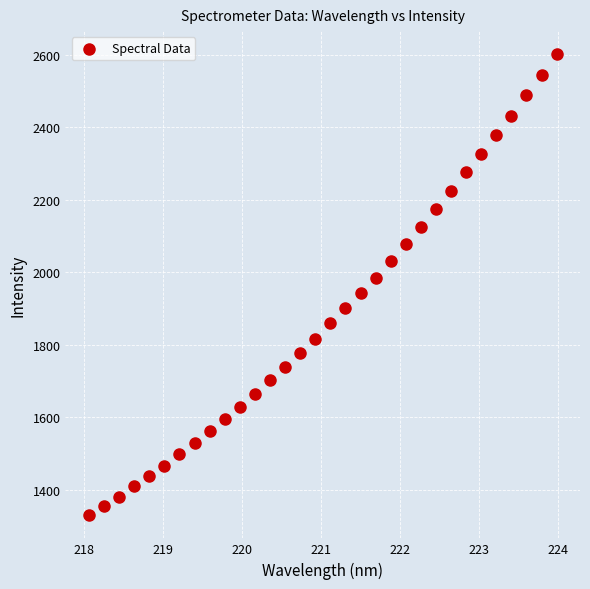

What is the range of X values (max minus min)?

5.9